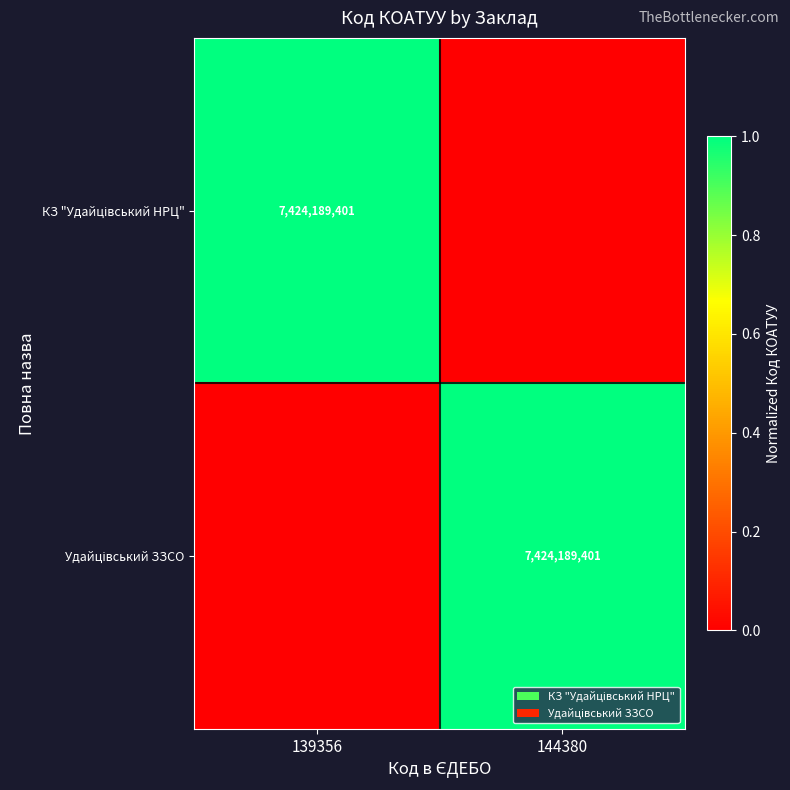

What is the sum of all КЗ "Удайцівський НРЦ" values?

1